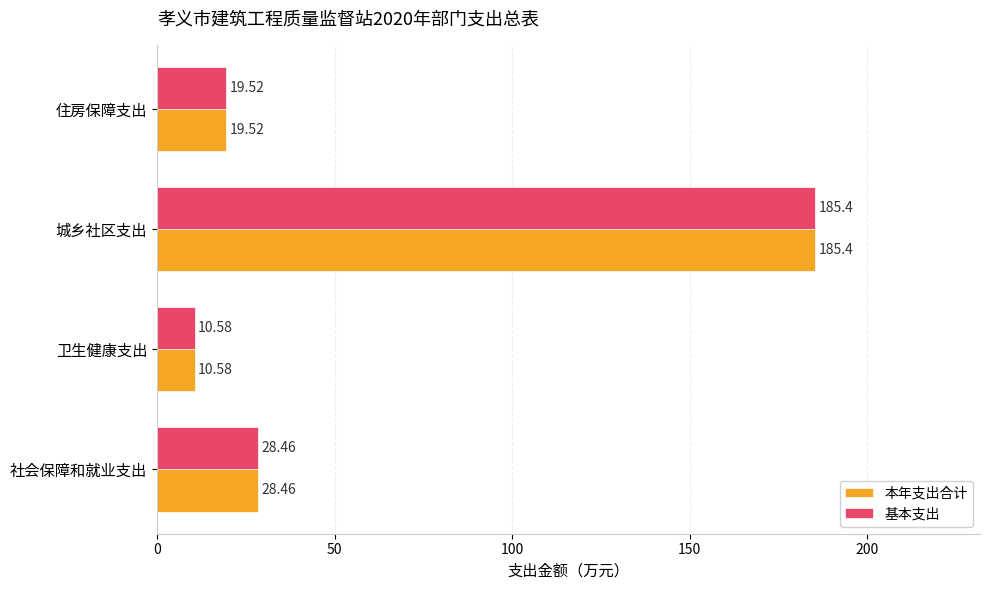

What is the sum of all 基本支出 values?

244.0